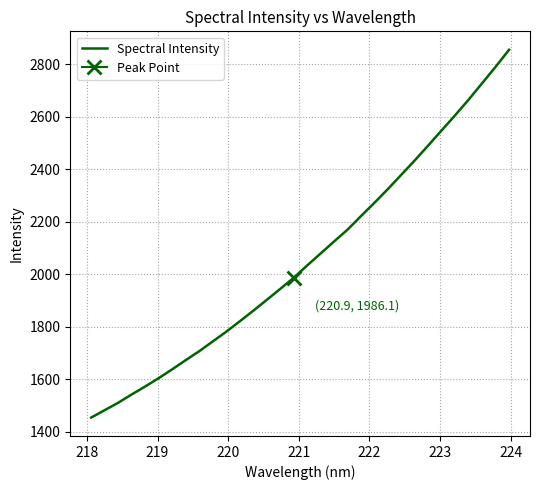

What is the minimum value for Spectral Intensity?

1454.6